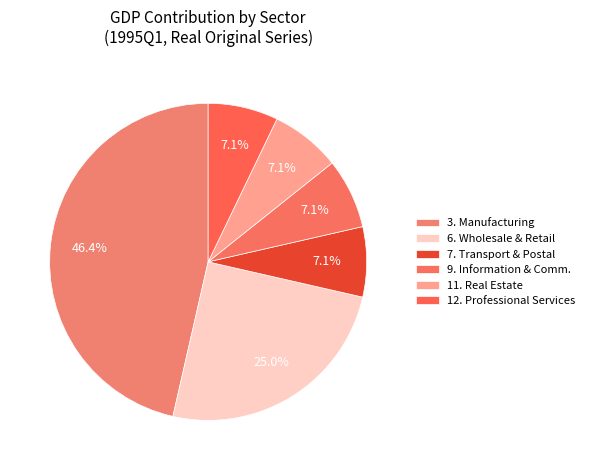

Is it true that 3. Manufacturing is 37% of the pie?

False